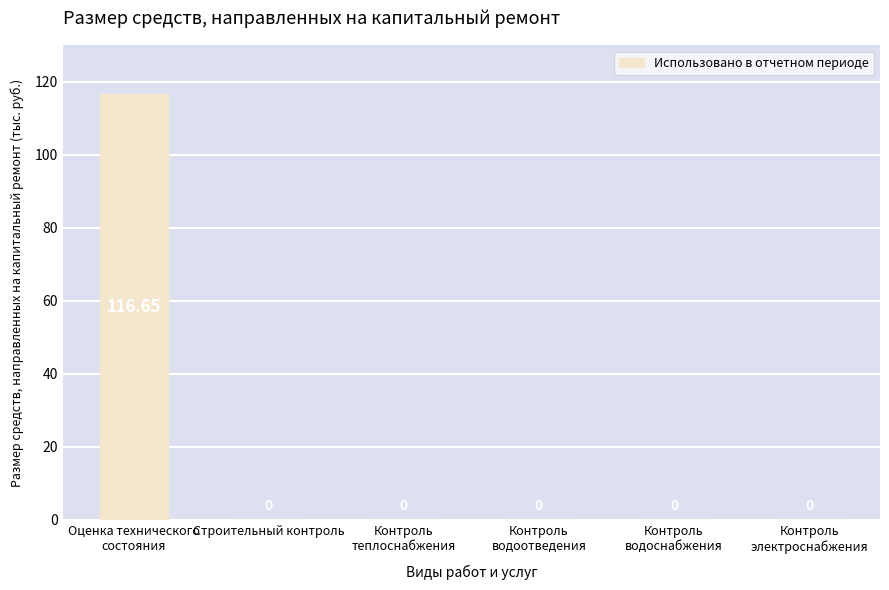

How many data points does each series have?

6